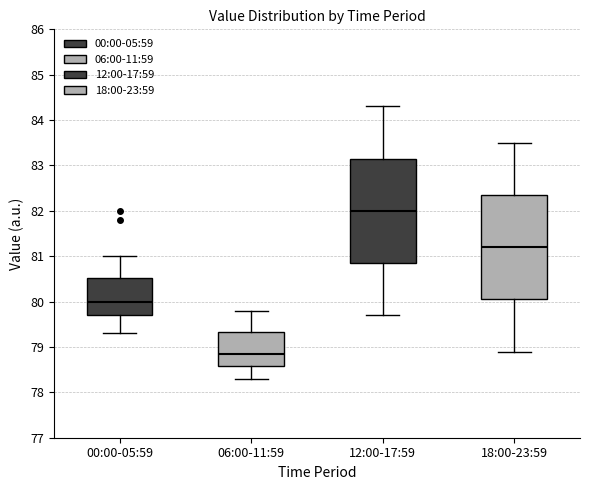

Where does the upper whisker of the box for 12:00-17:59 end on the y-axis? The values are not printed on the chart, so give them approximately, as read against the axis.

84.3